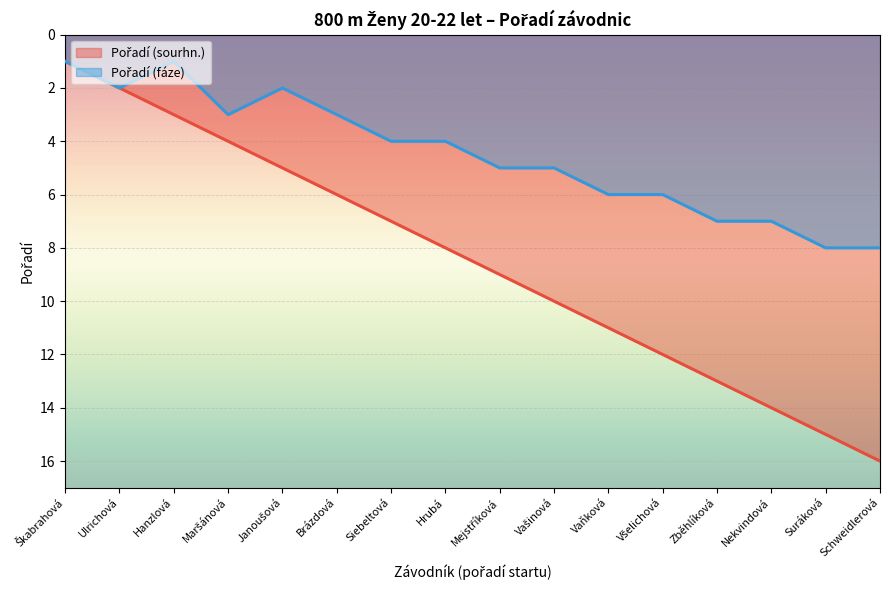

True or false: Pořadí (sourhn.) has a value of 5 at Nekvindová.

False